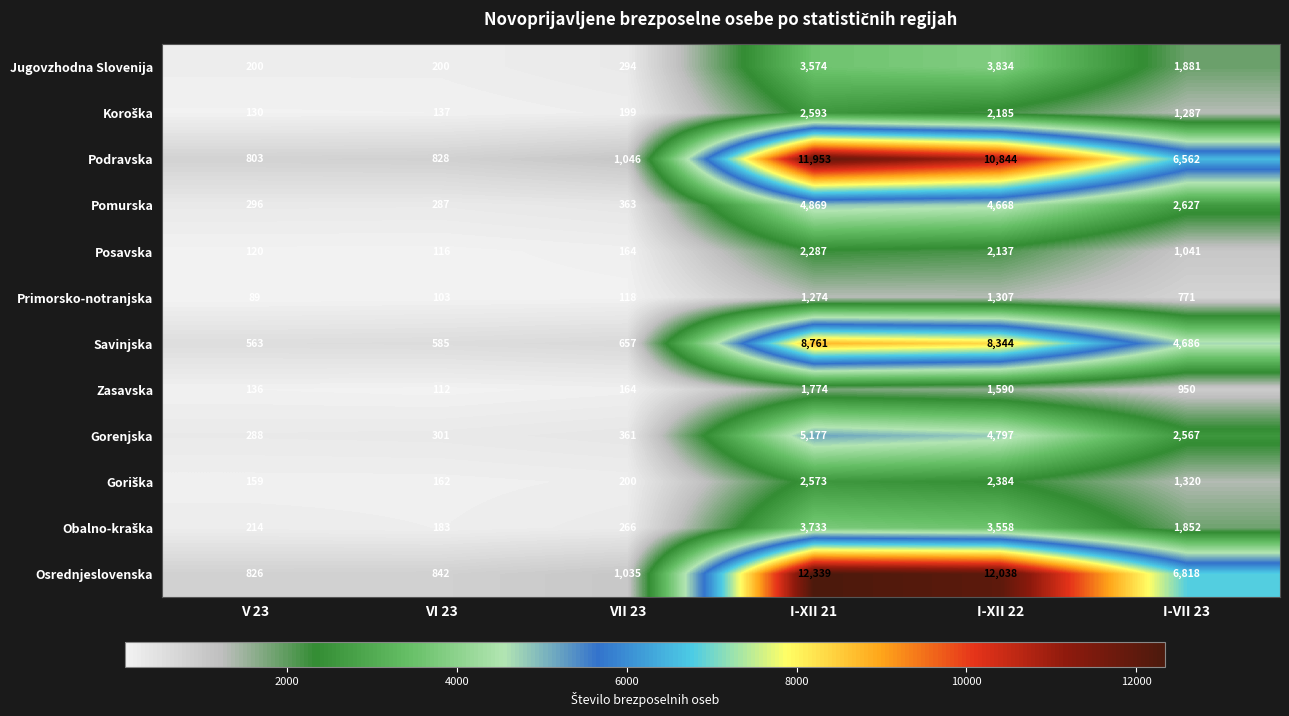

What is the minimum value for Jugovzhodna Slovenija?

200